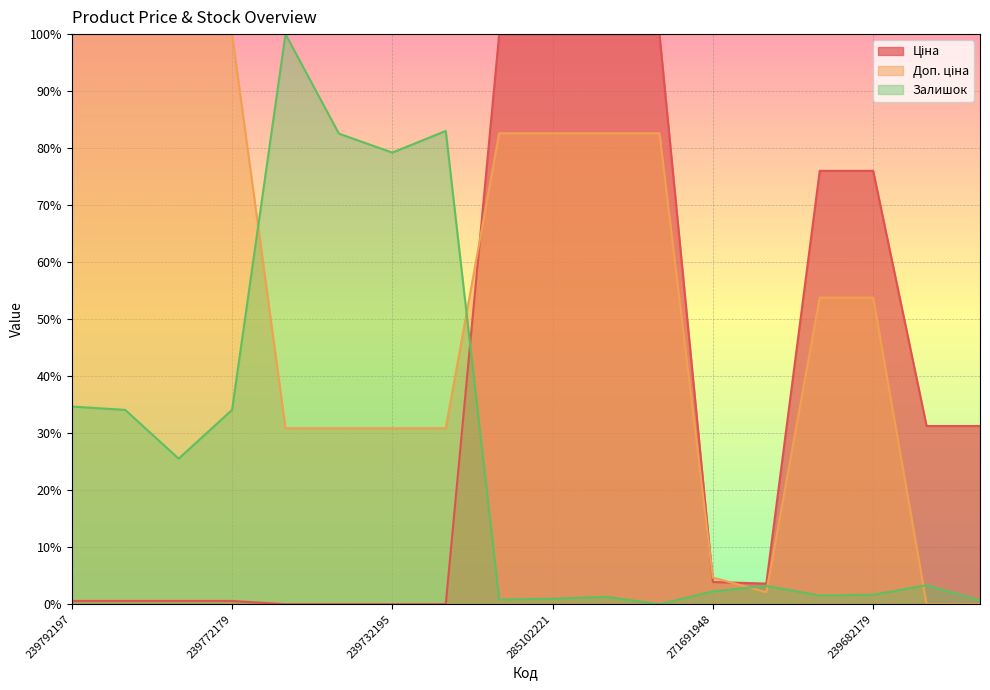

Between which two adjacent categories do Залишок and Доп. ціна first intersect?

239772179 and 239752197